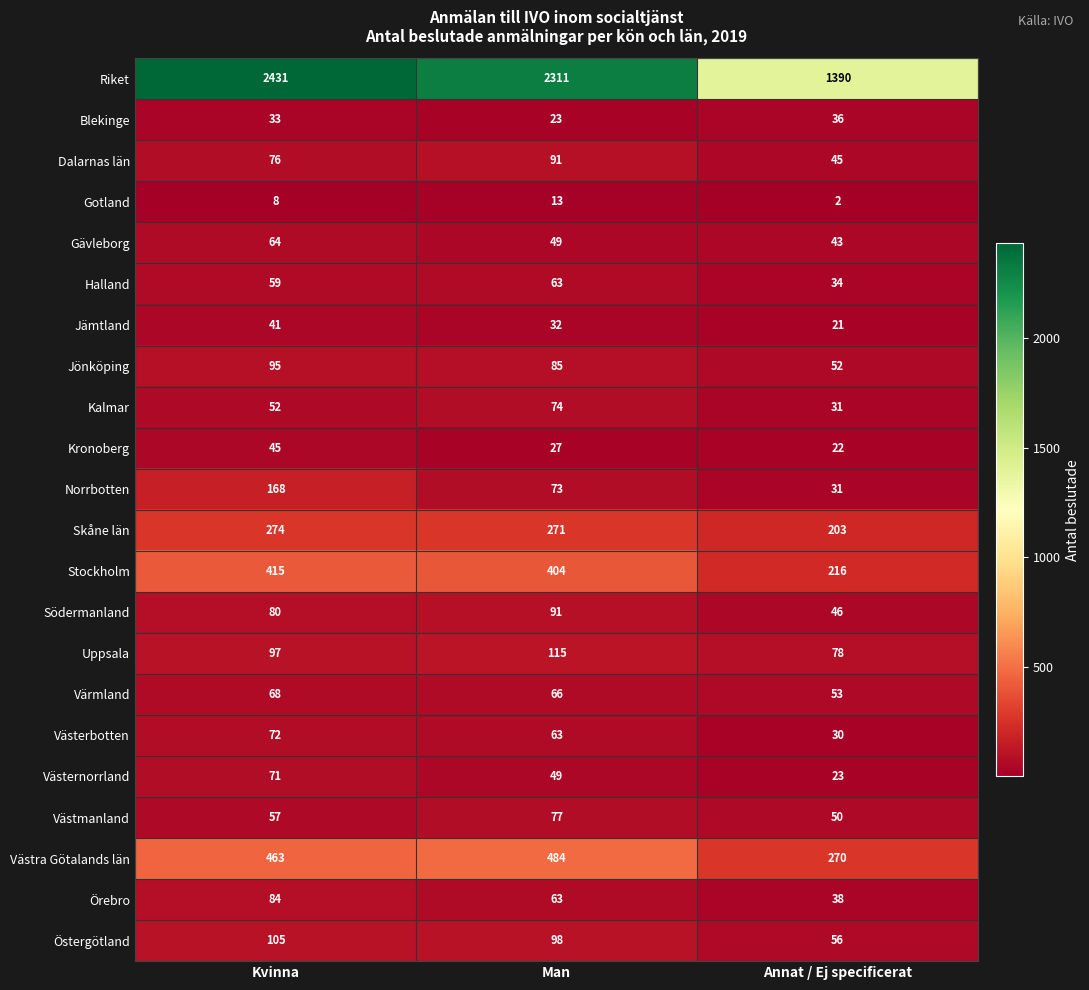

What is the difference between the highest and lowest values at Annat / Ej specificerat?

1388